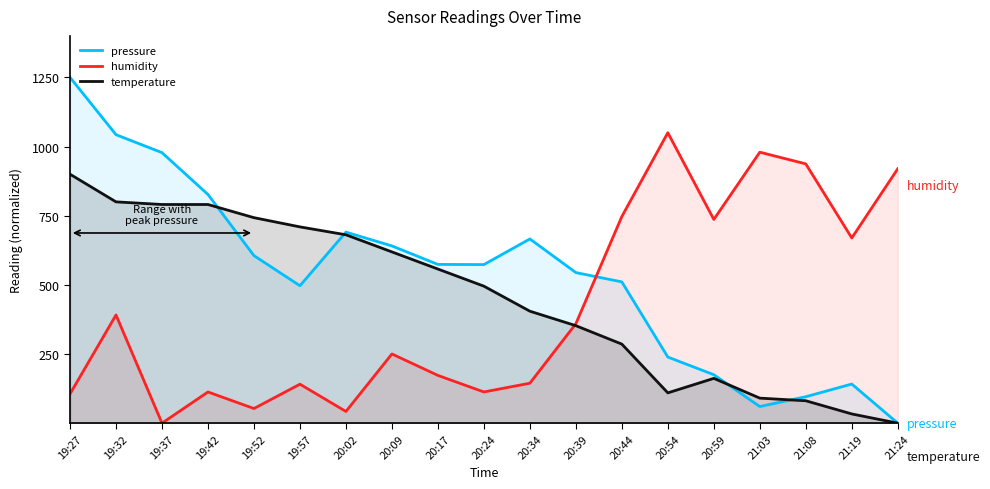

Rank the series at 19:27 from lowest to highest value.

humidity, temperature, pressure